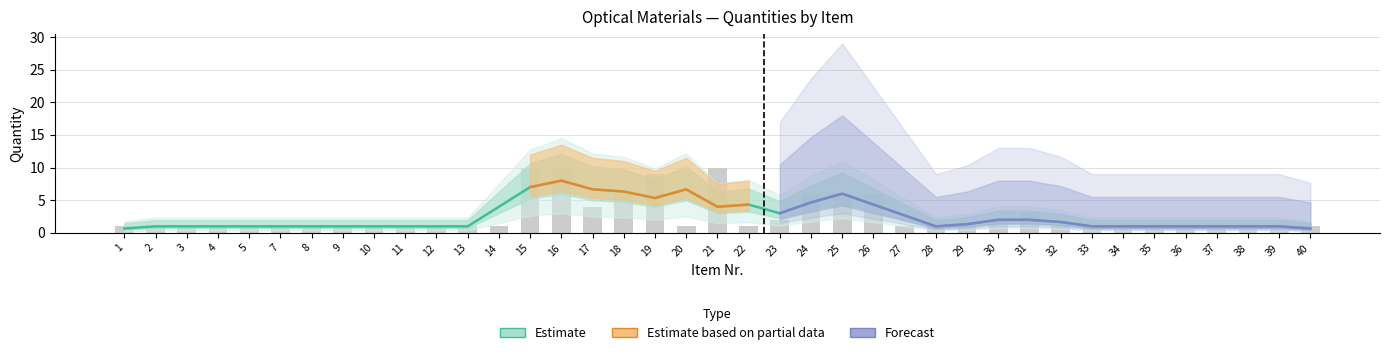

What is the value of the 26th bar from the left?

1